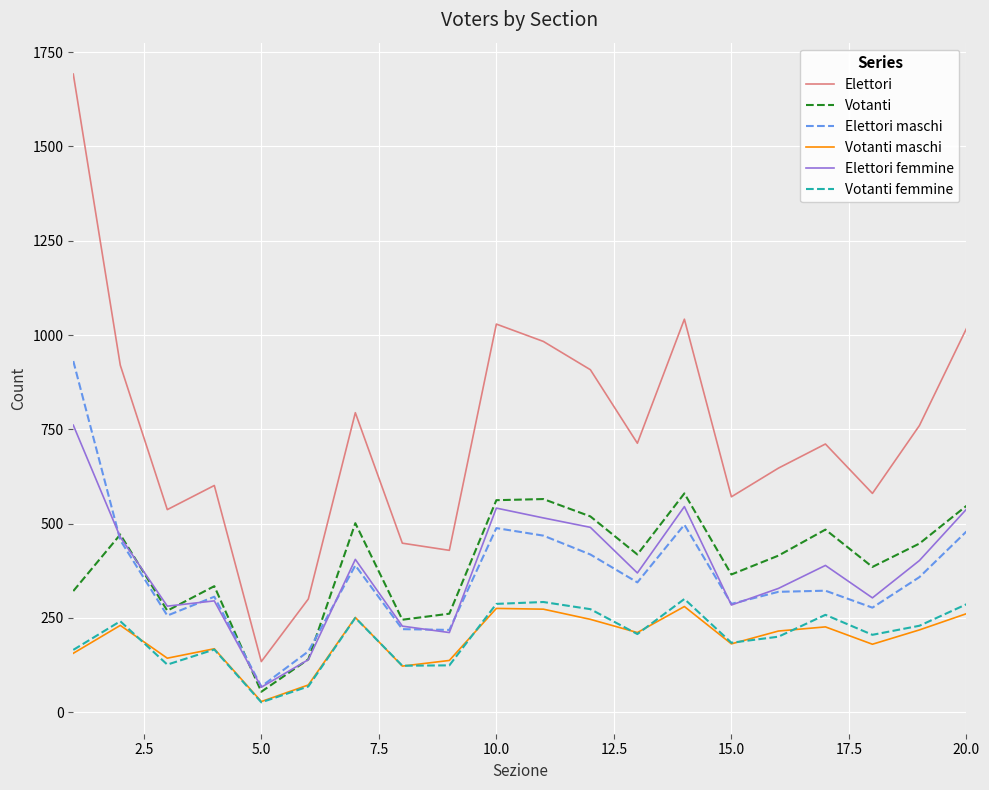

Which series has the largest total across all categories?

Elettori